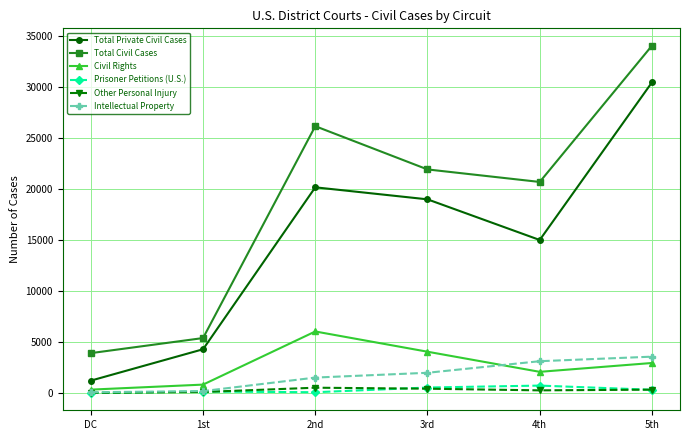

True or false: Prisoner Petitions (U.S.) has more than 2 points higher than both neighbors.

False